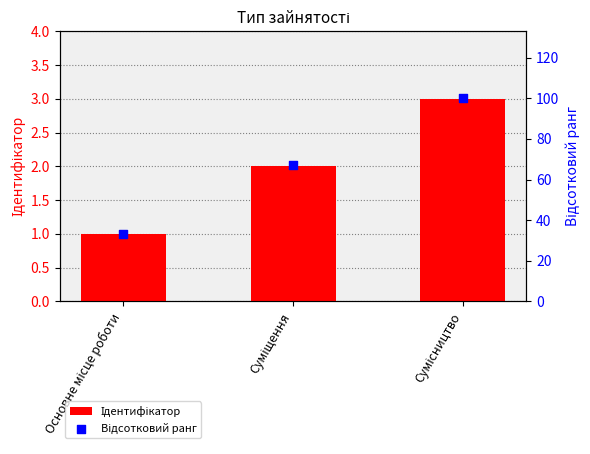

Is the value of Ідентифікатор at Сумісництво greater than the value of Відсотковий ранг at Суміщення?

No